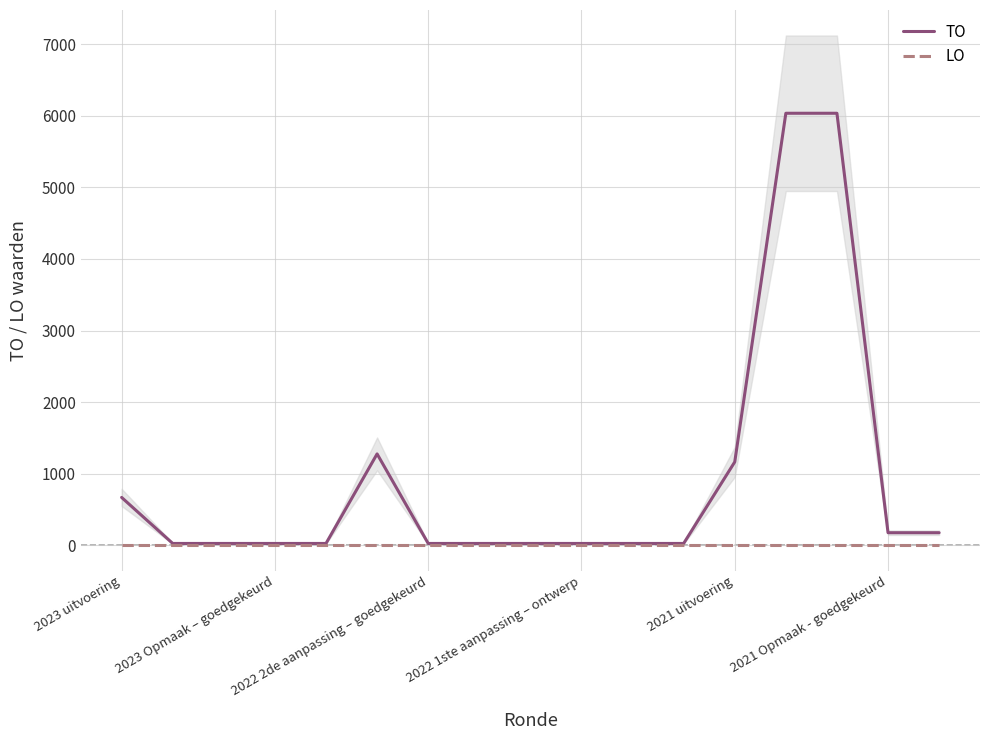

What is the highest value of the TO series?

6036